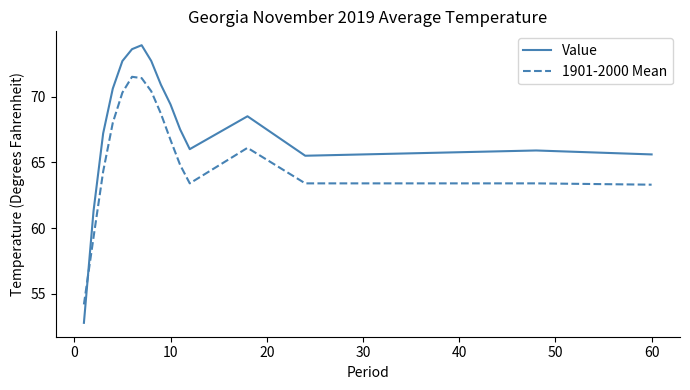

Reading right to left, what are all the values shown in this chart?

Value: 65.6	65.9	65.7	65.5	68.5	66.0	67.5	69.4	70.9	72.7	73.9	73.6	72.7	70.6	67.2	61.3	52.8
1901-2000 Mean: 63.3	63.4	63.4	63.4	66.1	63.4	64.8	66.7	68.7	70.4	71.4	71.5	70.3	68.0	64.3	59.3	54.2